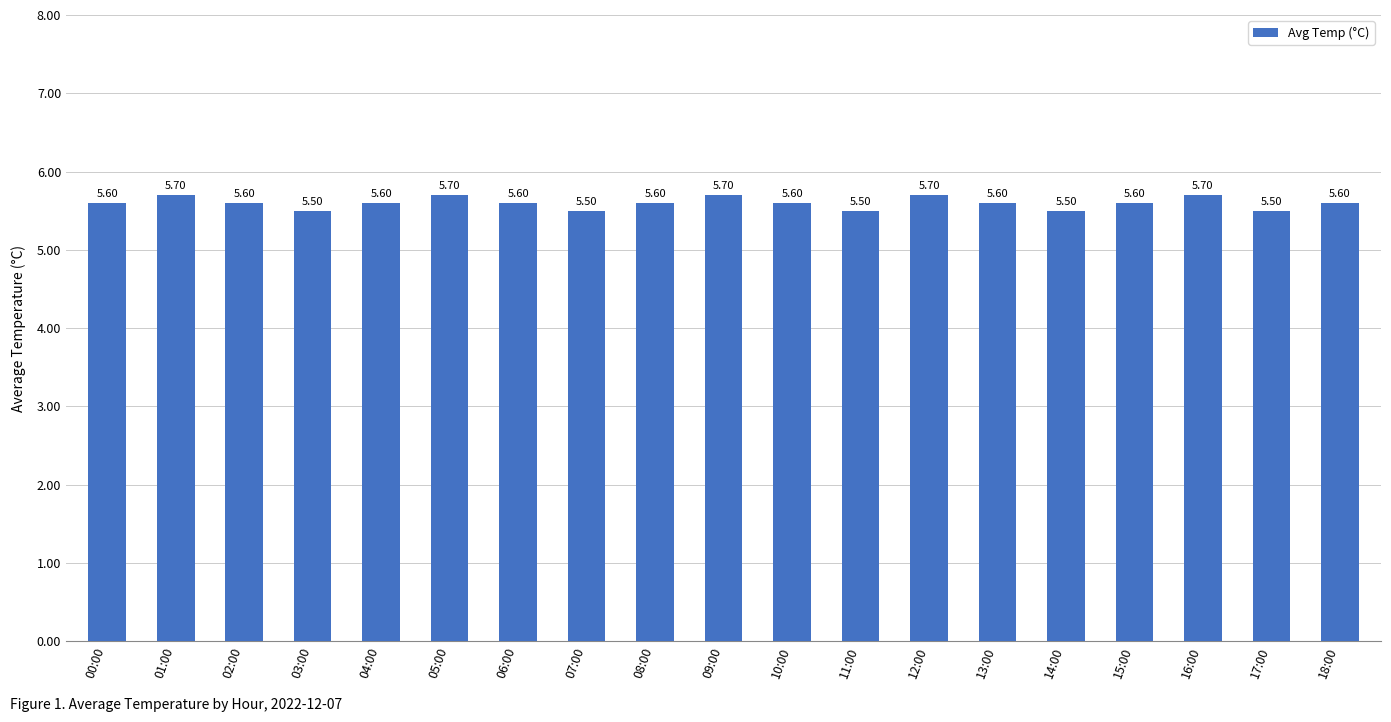

True or false: the data shows 8.3 at 02:00.

False